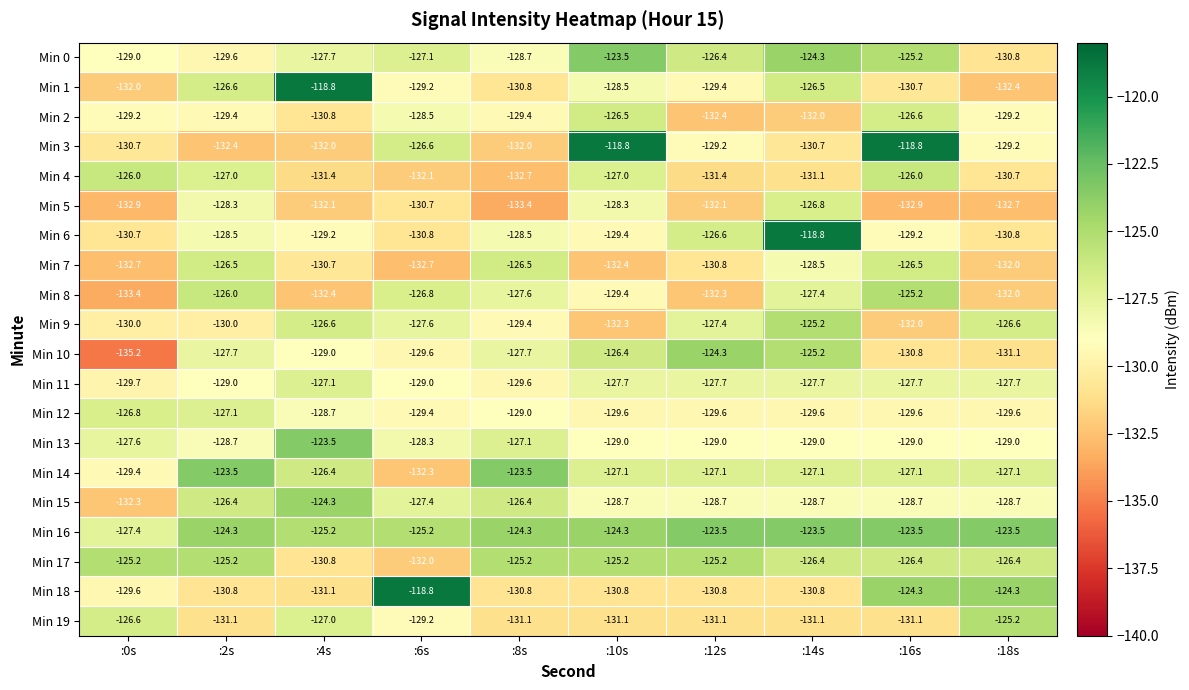

Is the value of Min 4 at :16s greater than the value of Min 9 at :10s?

Yes